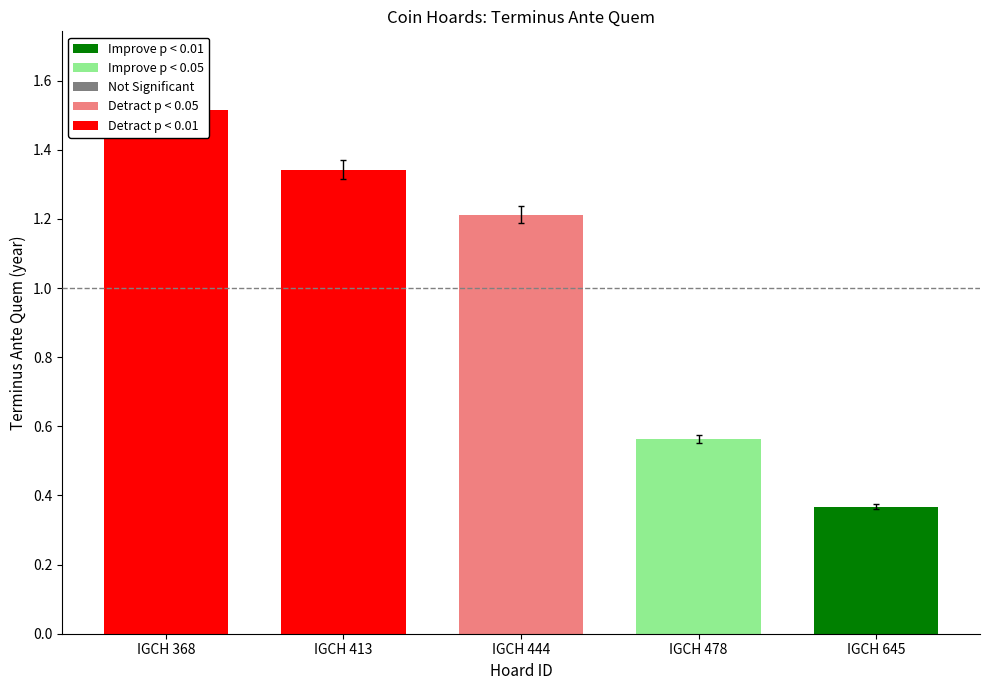

Count the number of data series in this chart.

1